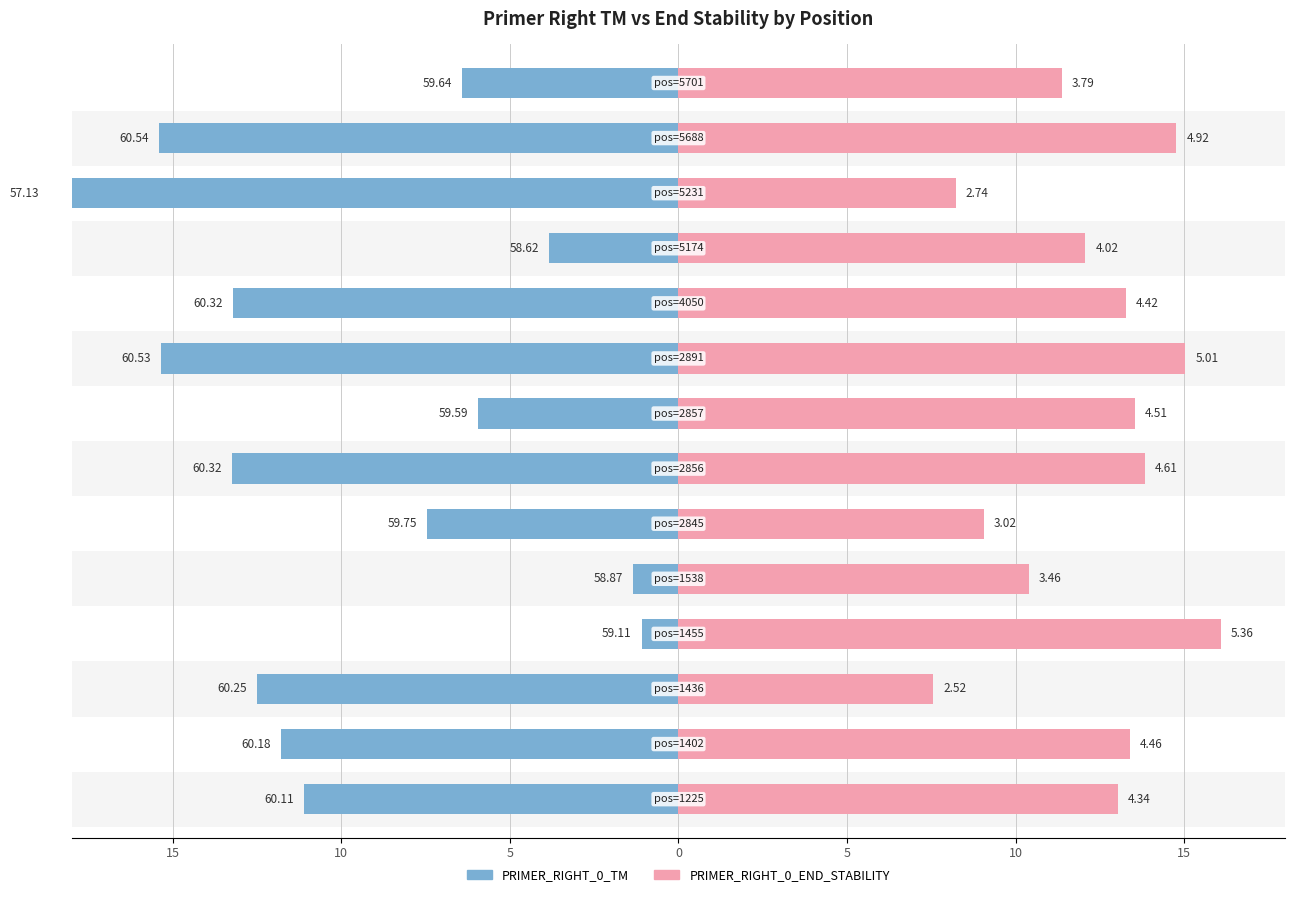

Which series has the largest range (max minus min)?

PRIMER_RIGHT_0_TM